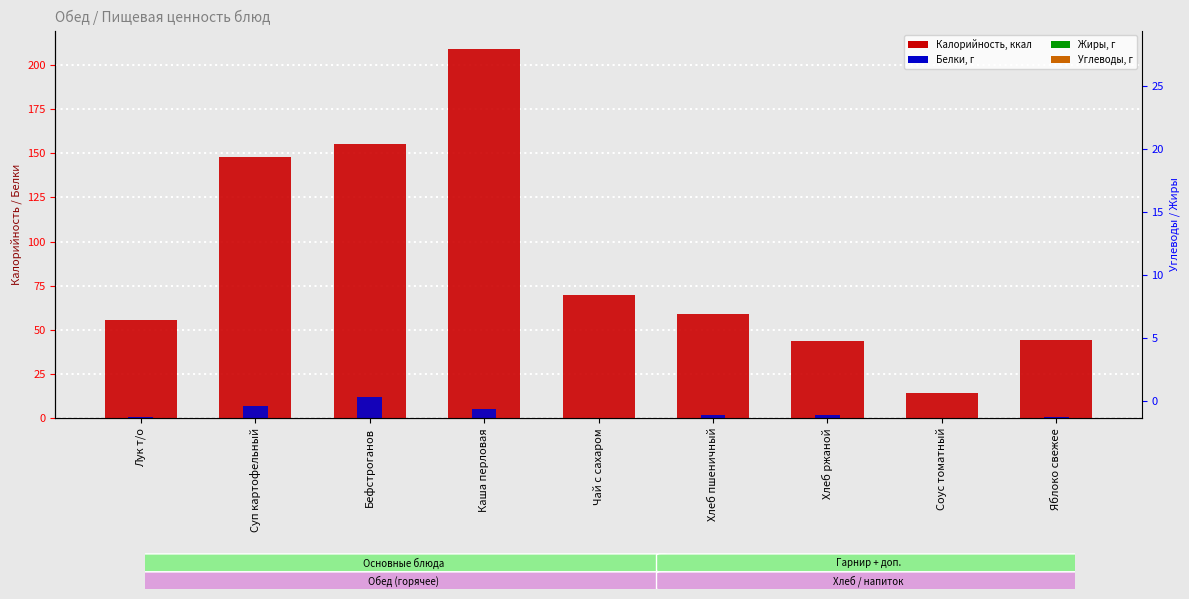

Between Лук т/о and Каша перловая, which series saw the biggest shift?

Калорийность